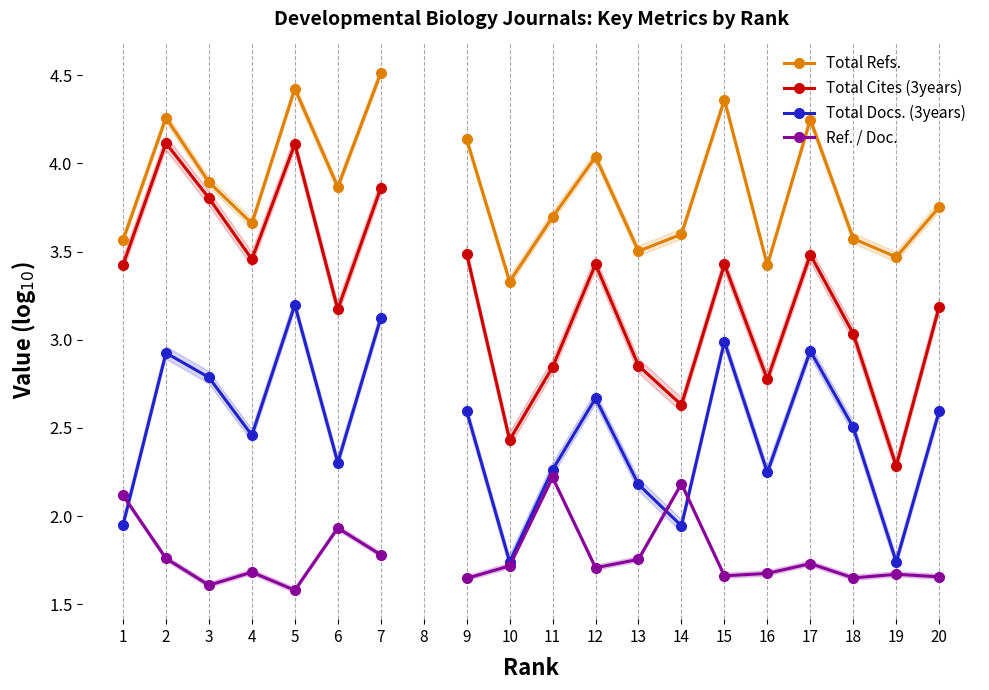

What is the total value across all series at 7?

13.3